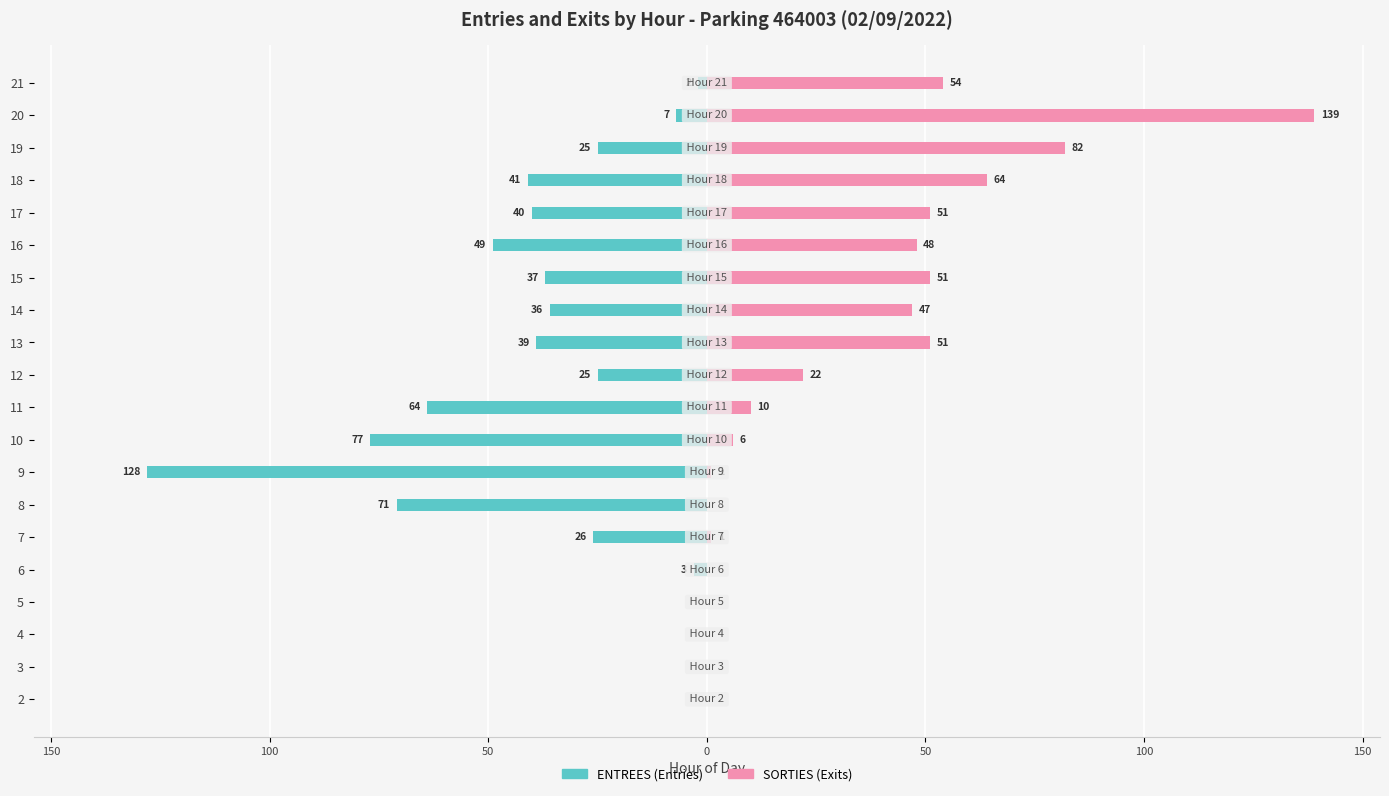

Does the chart contain stacked bars?

No